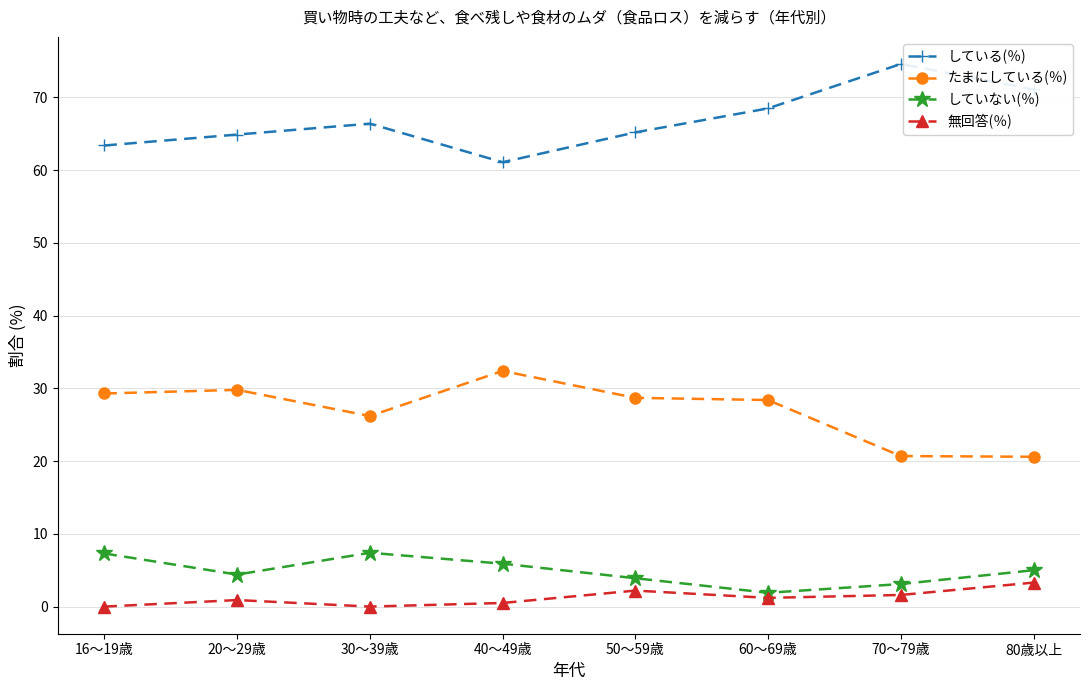

What is the spread (max minus min) of values at 20～29歳?

64.0